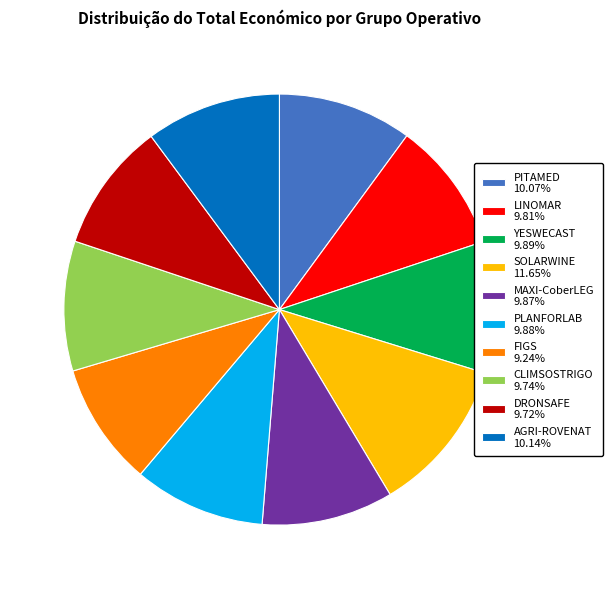

Do PITAMED 10.07% and FIGS 9.24% together represent more than half of the pie?

No